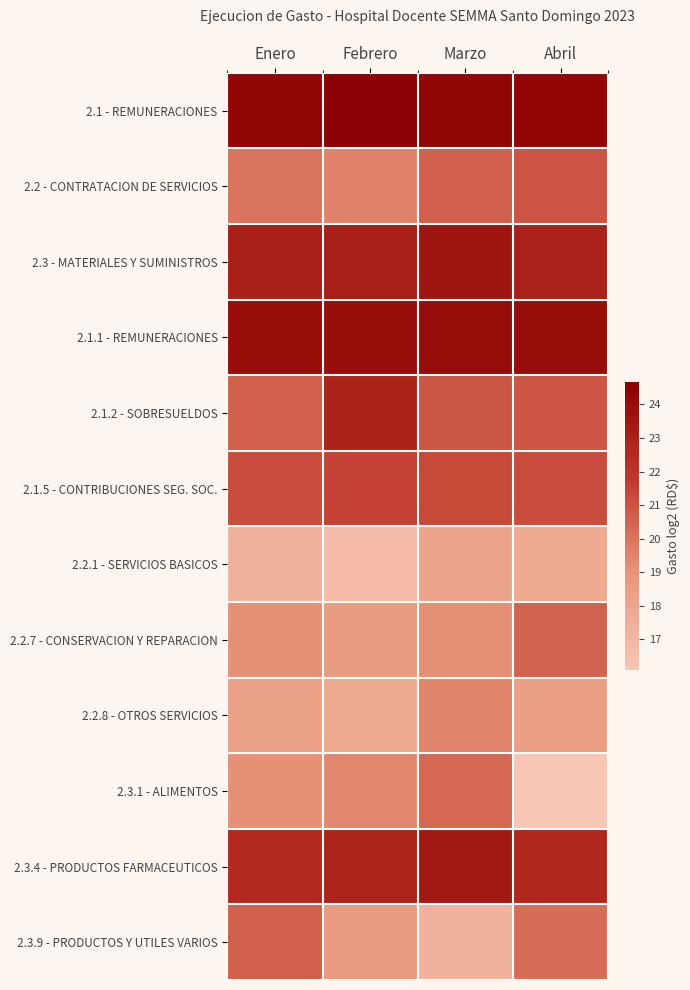

At which category is the sum across all series the highest?

Marzo